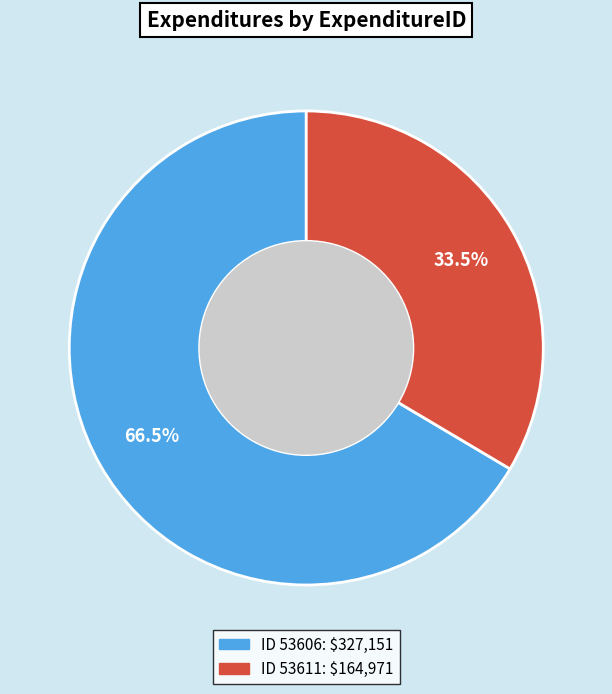

Is there any slice that represents more than half of the pie?

Yes